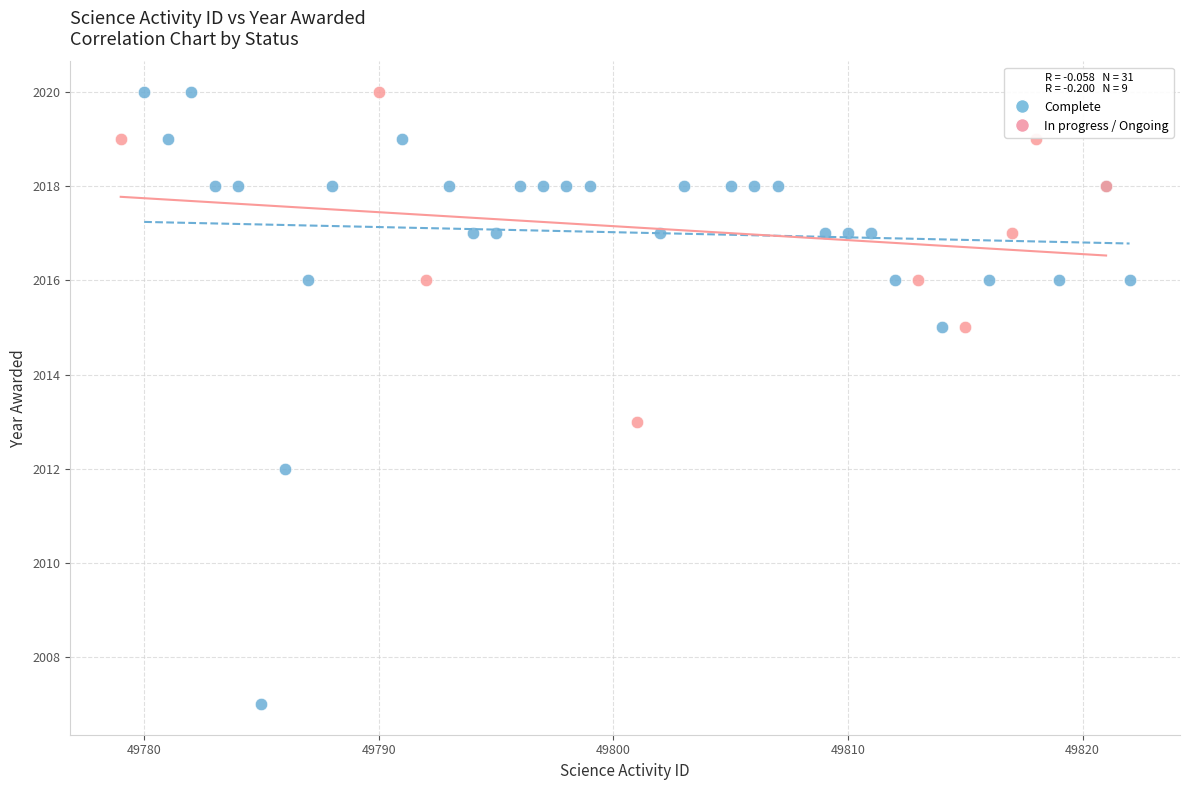

Which series contains the lowest Y value?

Complete